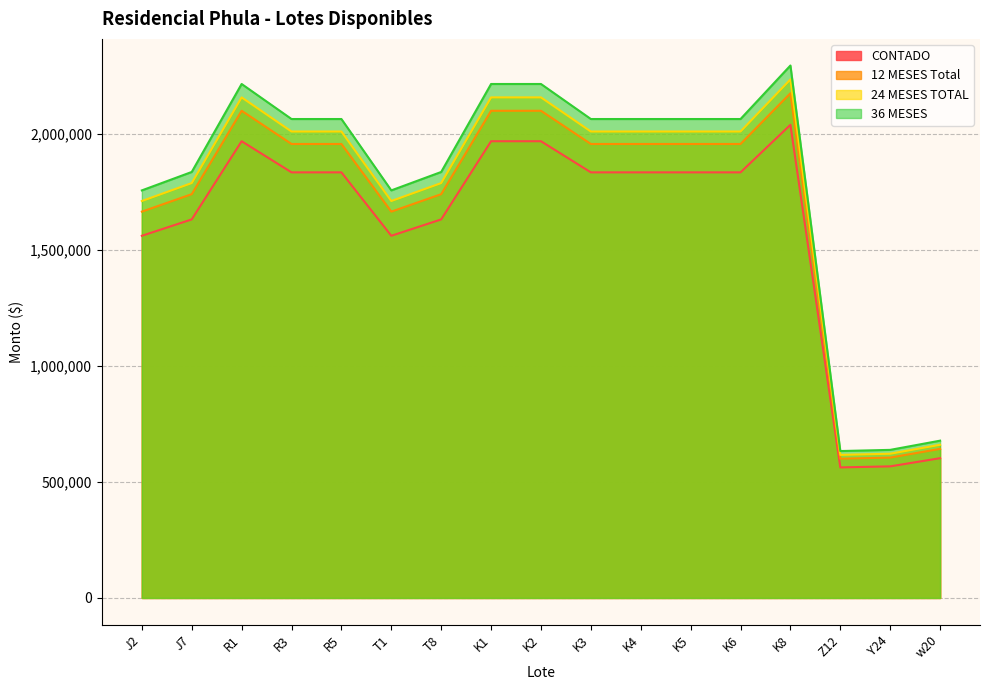

True or false: 24 MESES TOTAL and 12 MESES Total intersect in this chart.

False